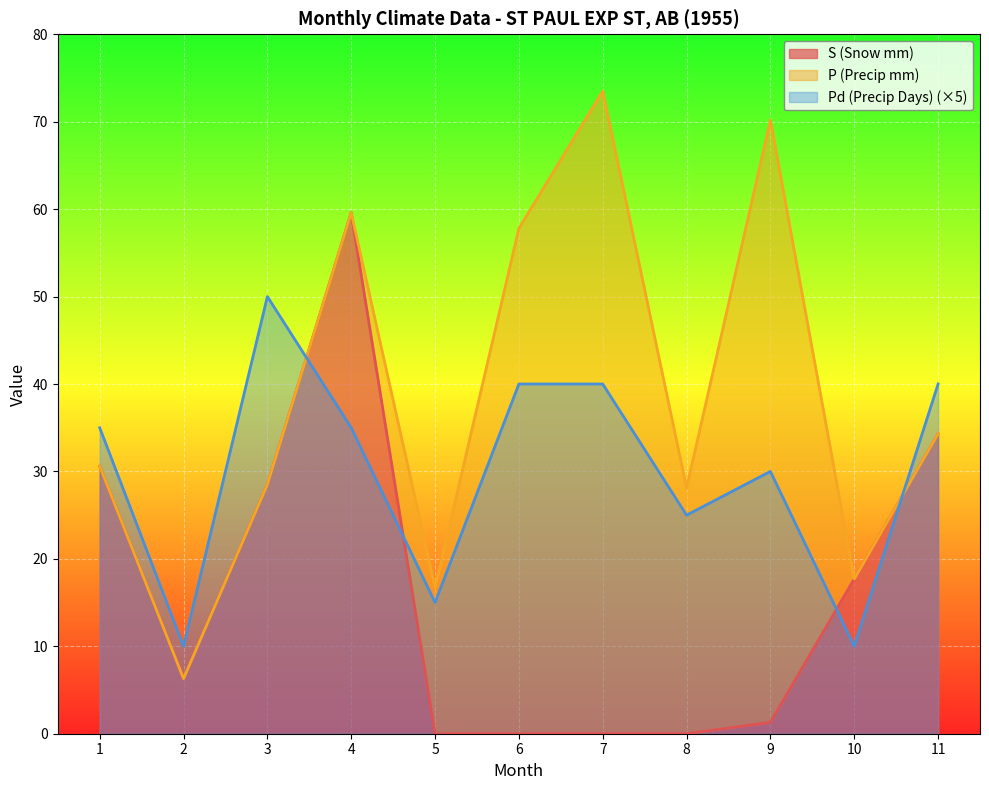

The P (Precip mm) series shows 6.3 at 10. True or false?

False